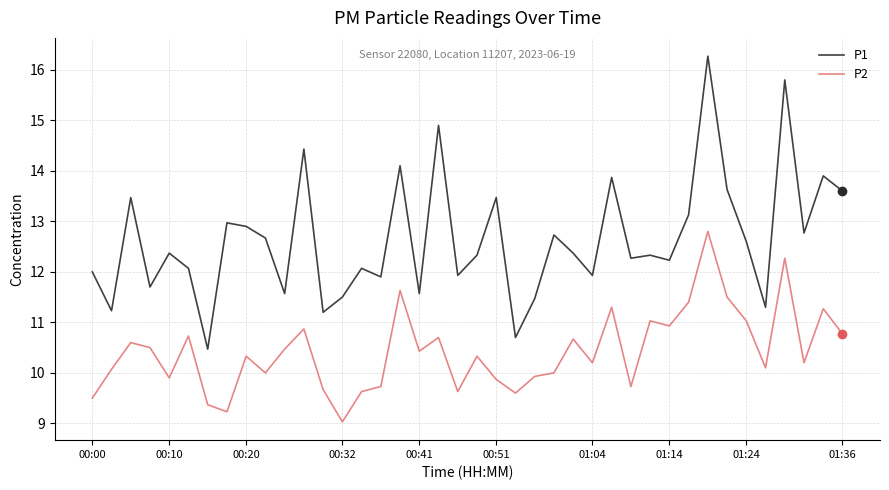

List the series in order of their peak value, highest first.

P1, P2